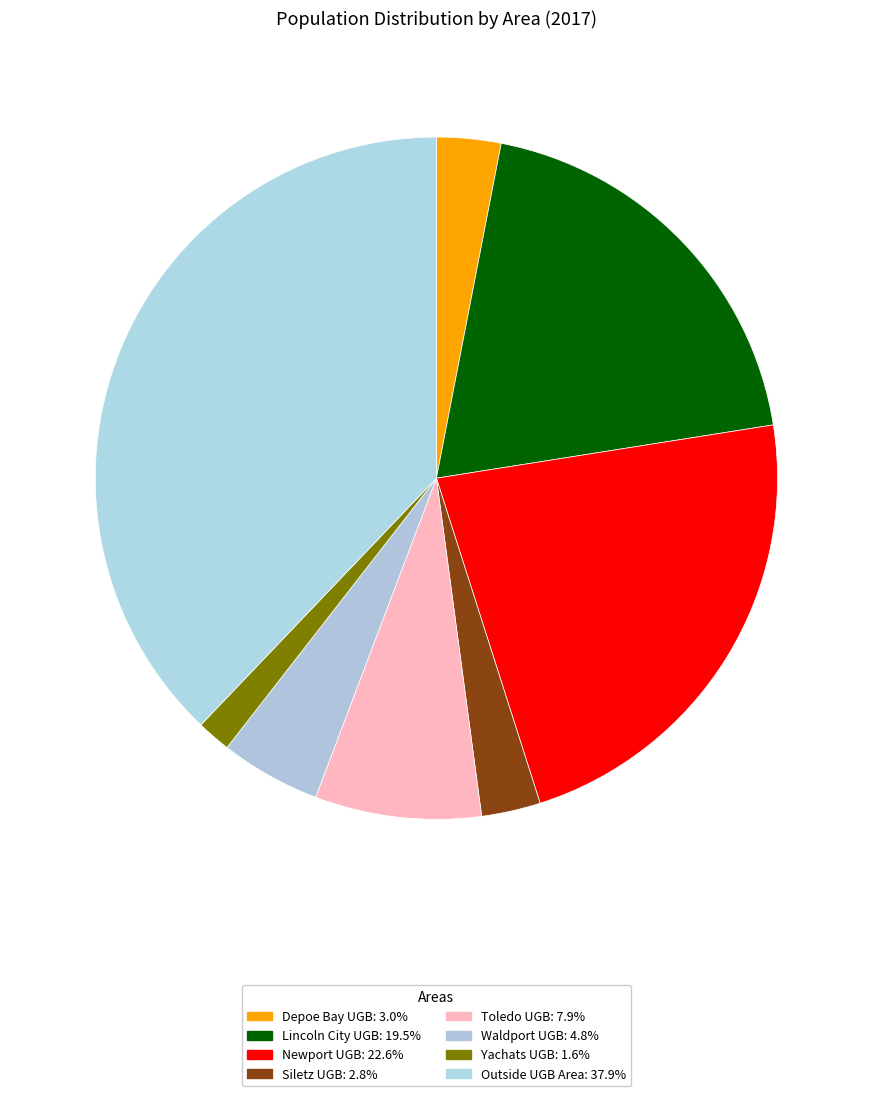

How many segments does this pie chart have?

8